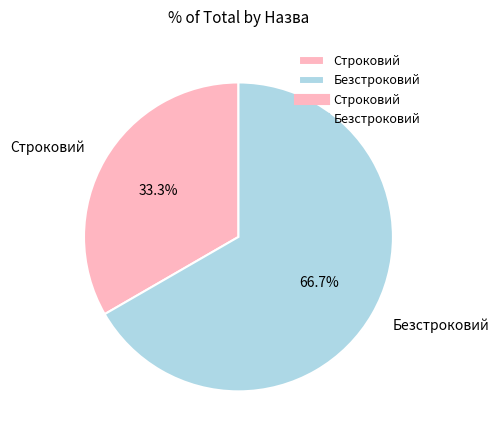

Rank the categories by value from highest to lowest.

Безстроковий, Строковий